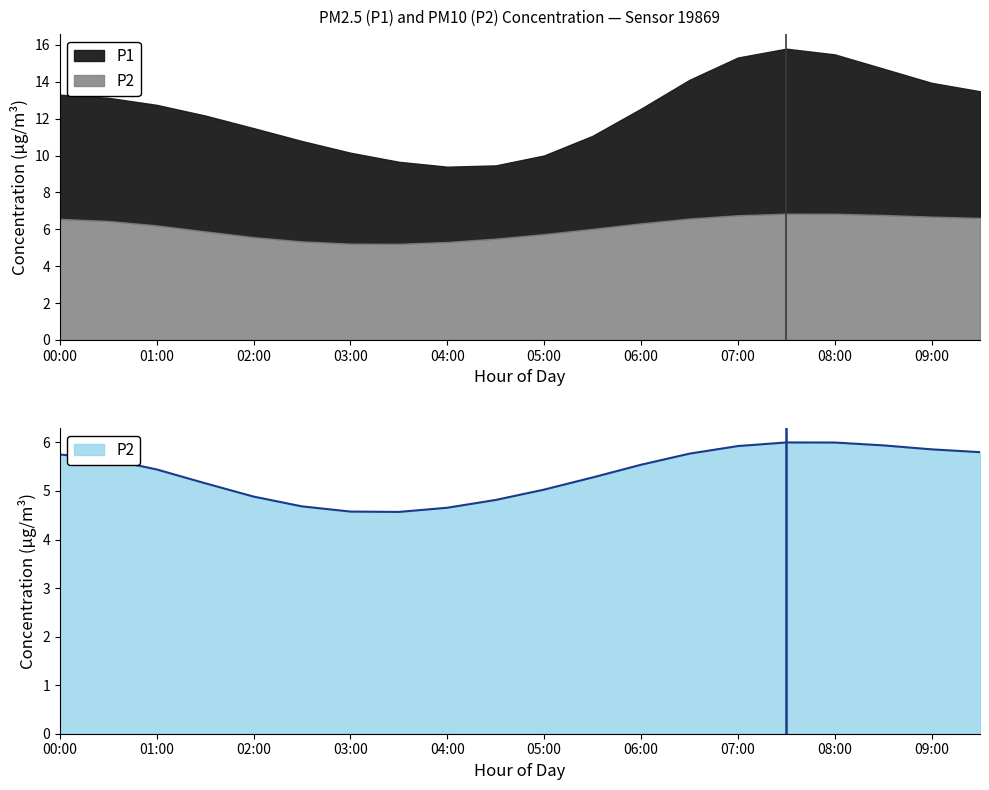

The chart shows a value of 5.2 at 01:30. True or false?

True